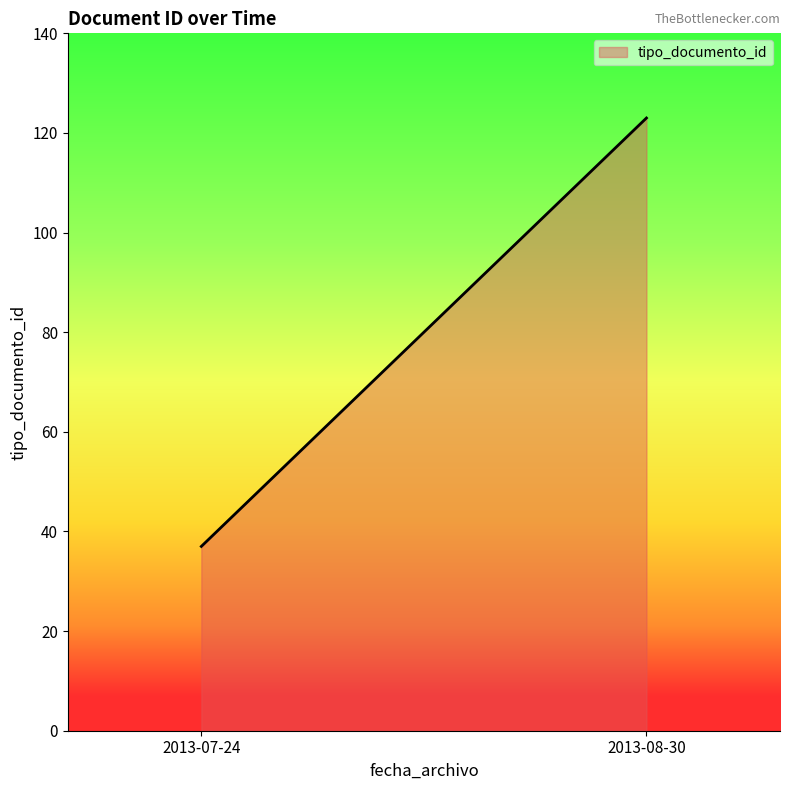

What is the average value?

80